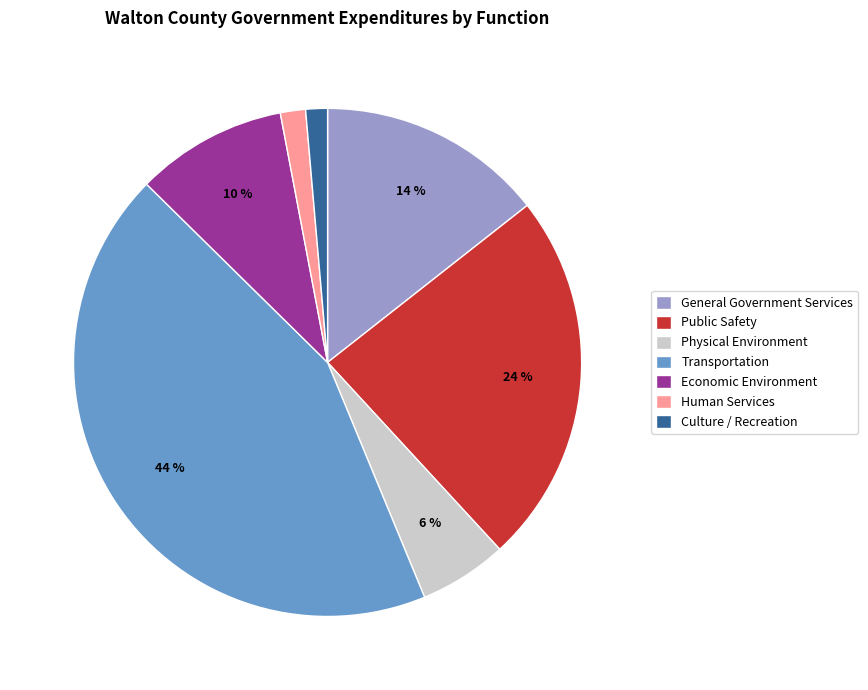

What is the largest slice in the pie chart?

Transportation